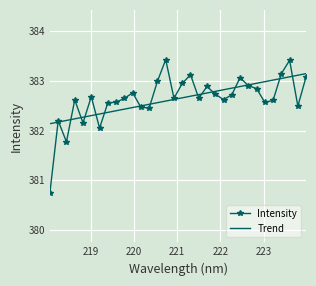

Which series has the largest range (max minus min)?

Intensity